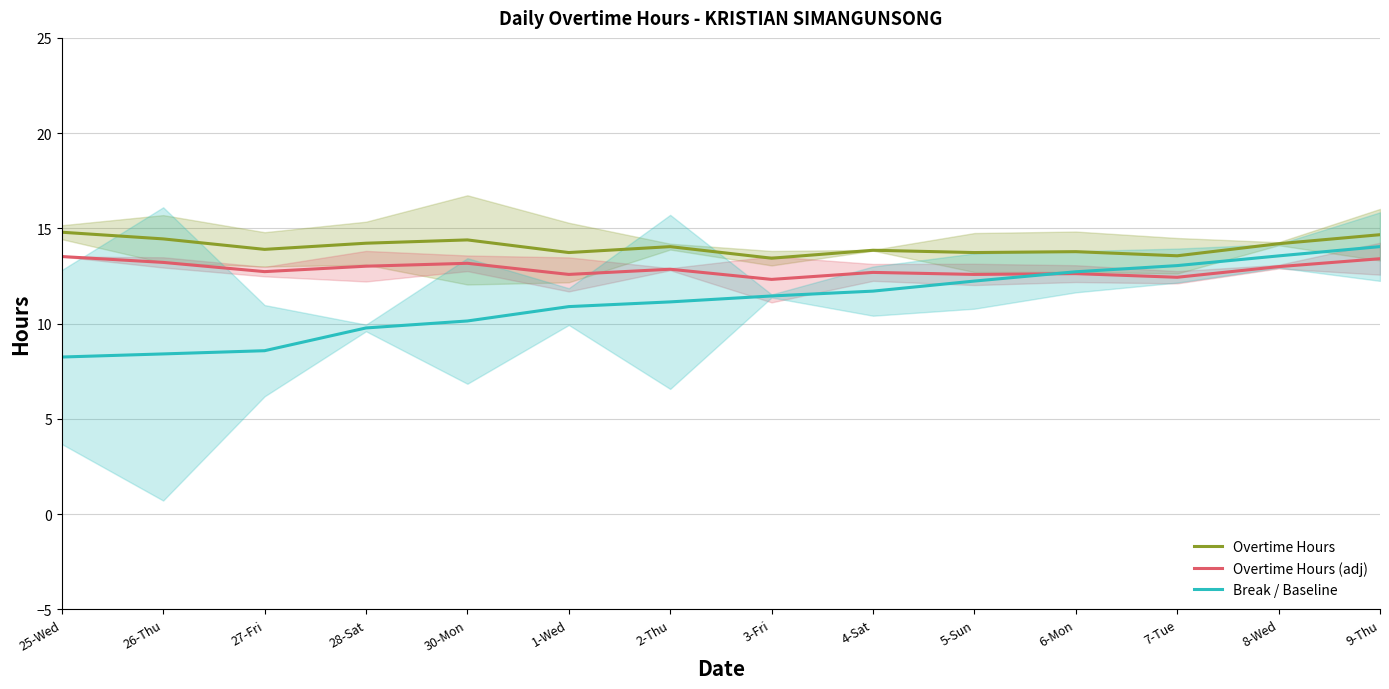

At which label is Overtime Hours (adj) closest to 12?

3-Fri